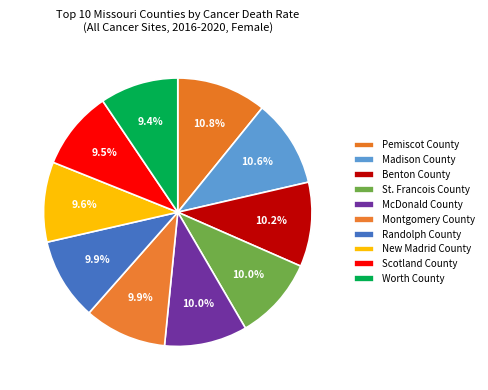

Is it true that New Madrid County is 23% of the pie?

False